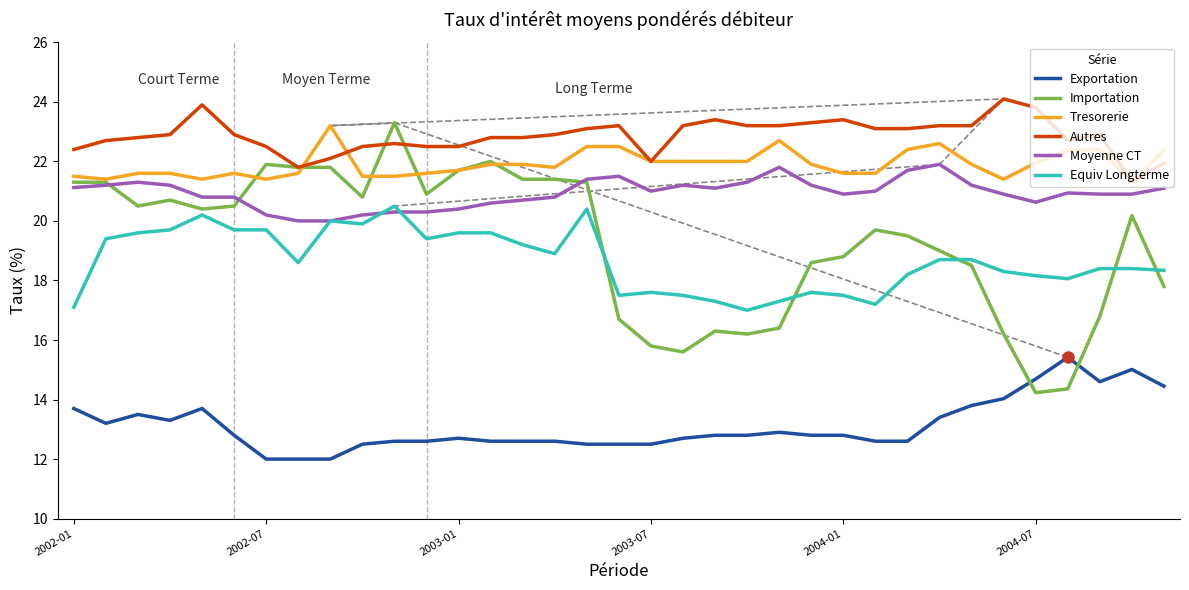

Is it true that Tresorerie equals 37.5 at 31?

False